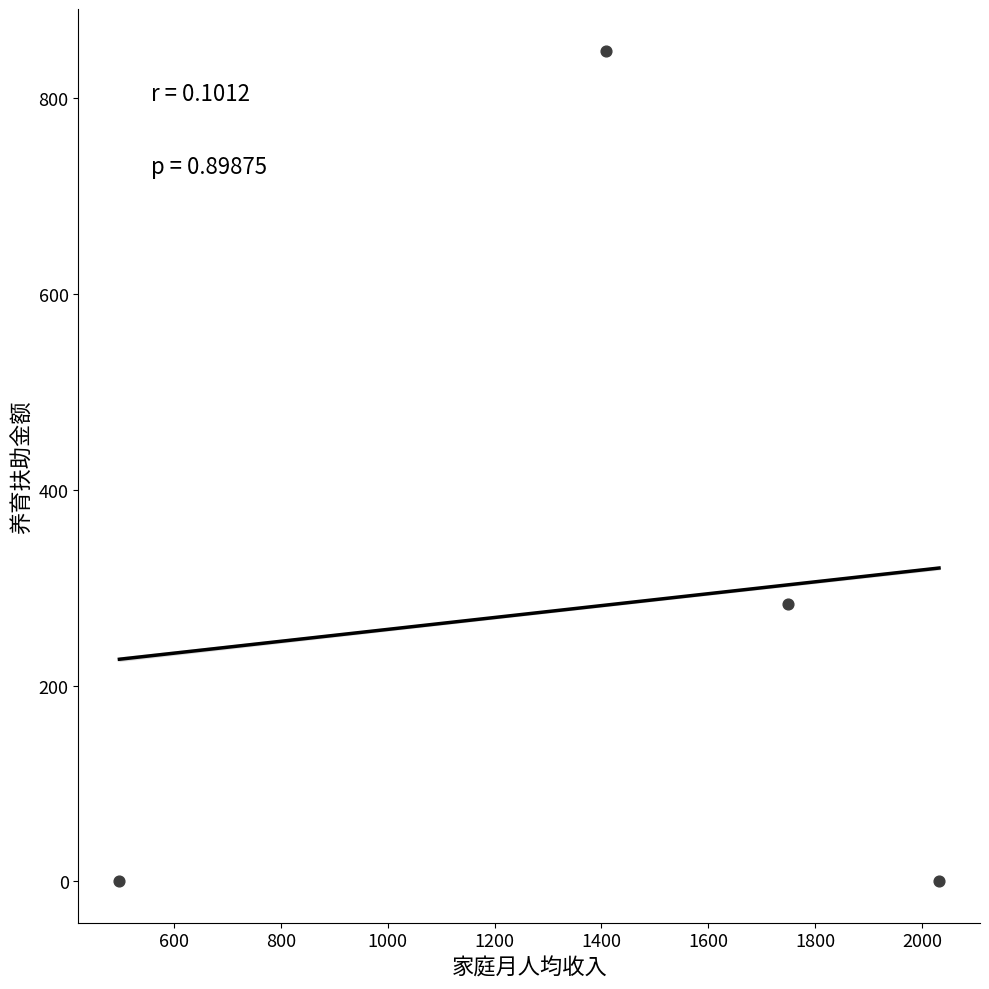

What is the range of Y values (max minus min)?

849